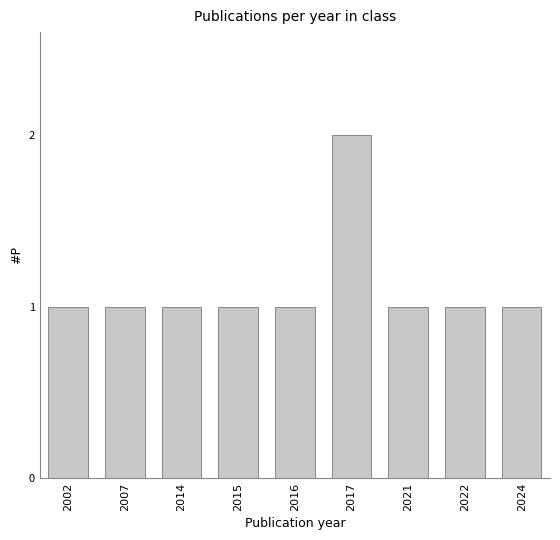

What is the value of the 4th bar from the left?

1